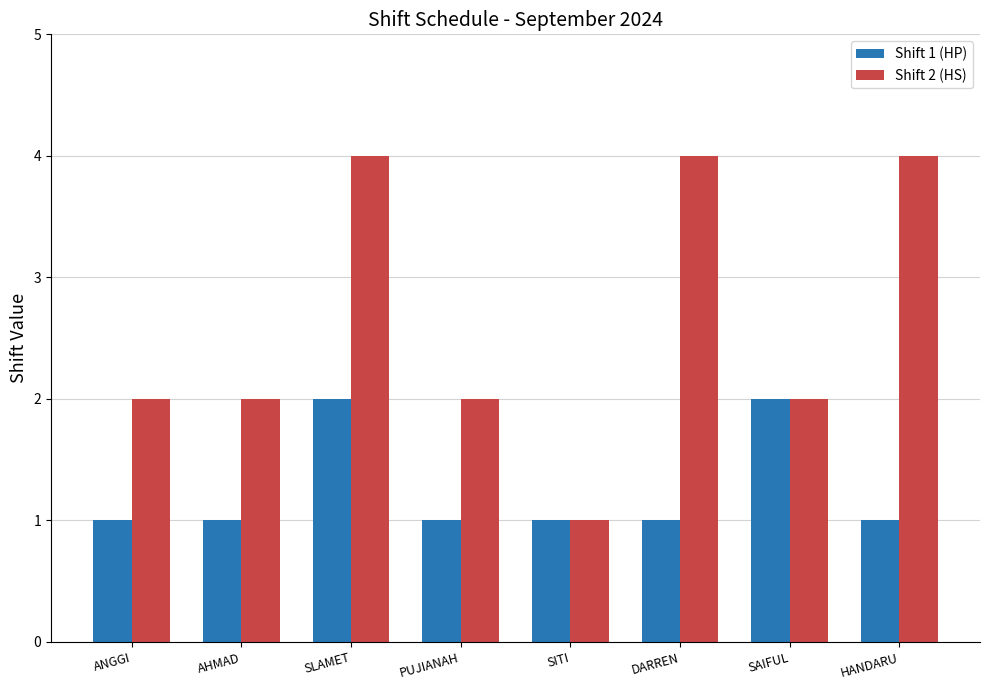

Reading right to left, list all the values displayed in this chart.

Shift 1 (HP): 1	2	1	1	1	2	1	1
Shift 2 (HS): 4	2	4	1	2	4	2	2